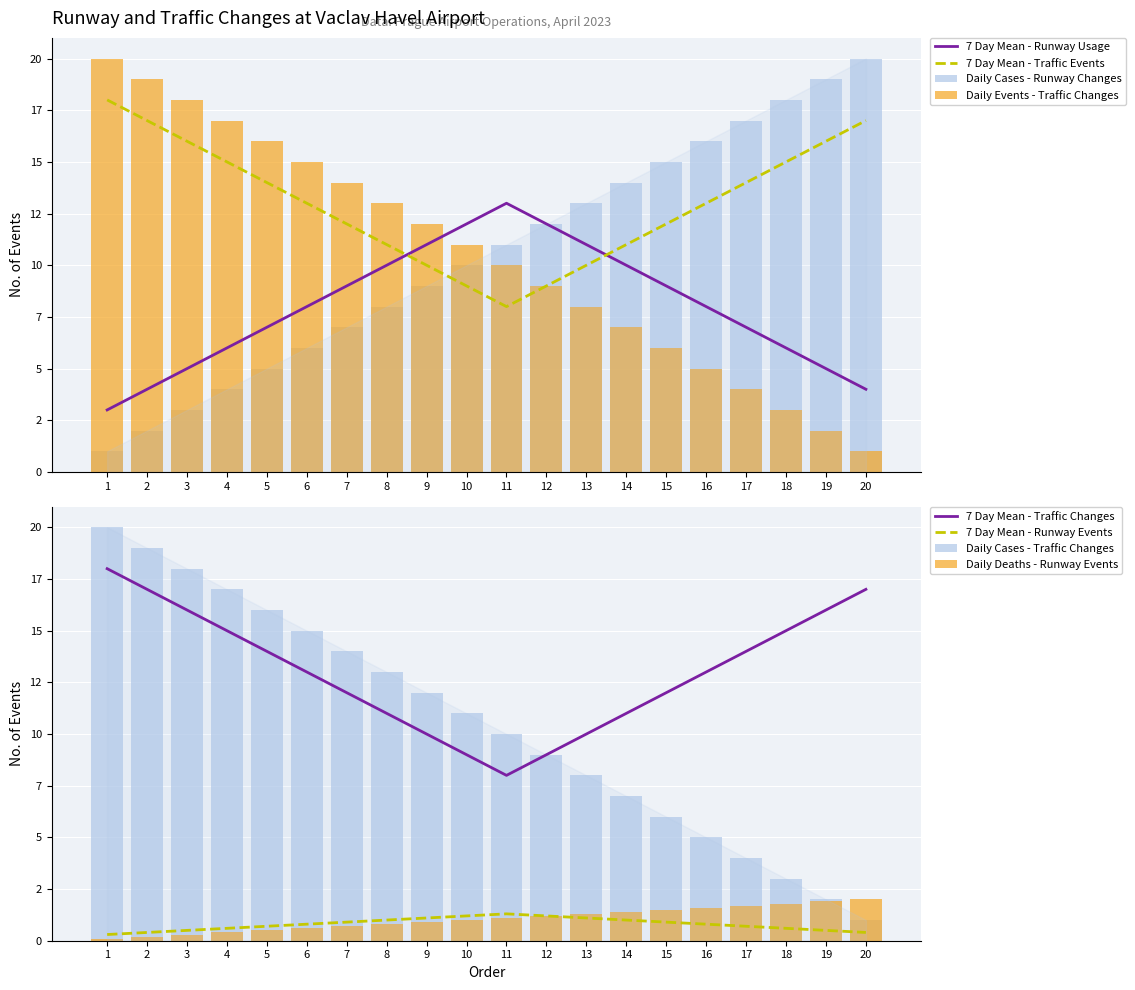

Is it true that 7 Day Mean - Runway Usage equals 10 at 14?

True